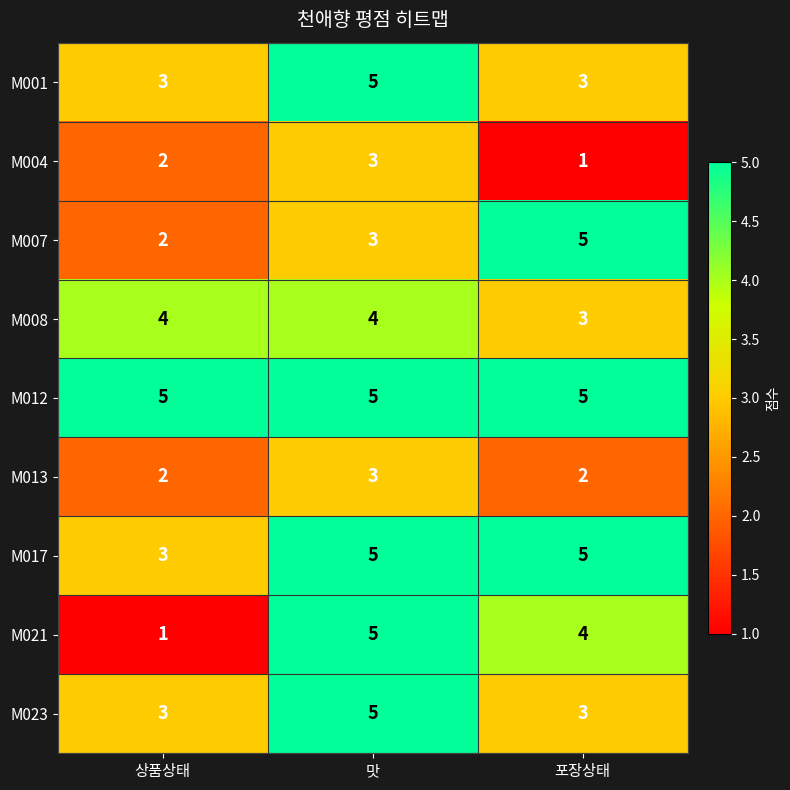

Which series has the largest total across all categories?

M012